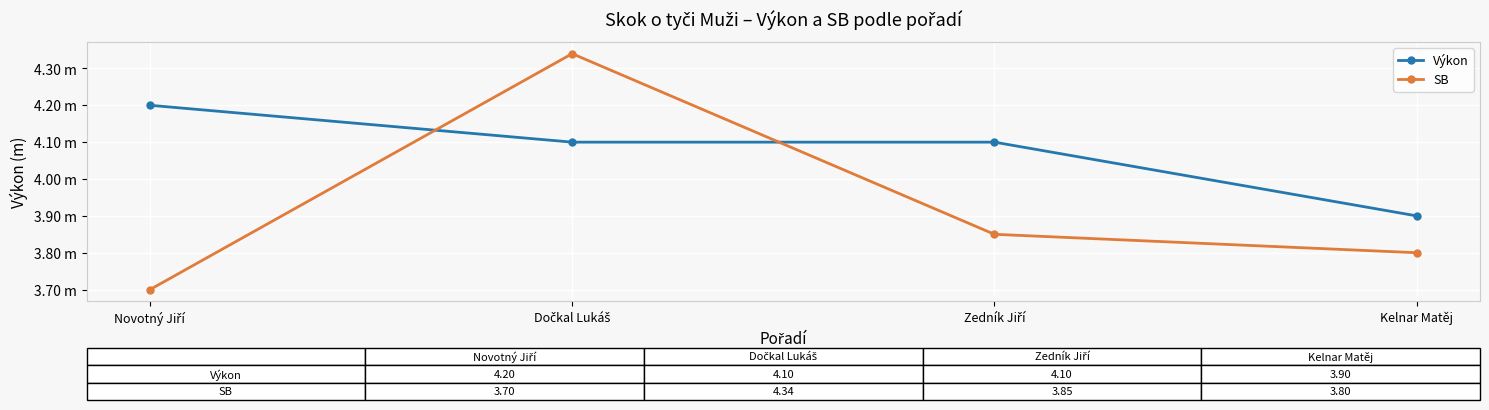

What is the sum of the Výkon values at Dočkal Lukáš and Zedník Jiří?

8.2